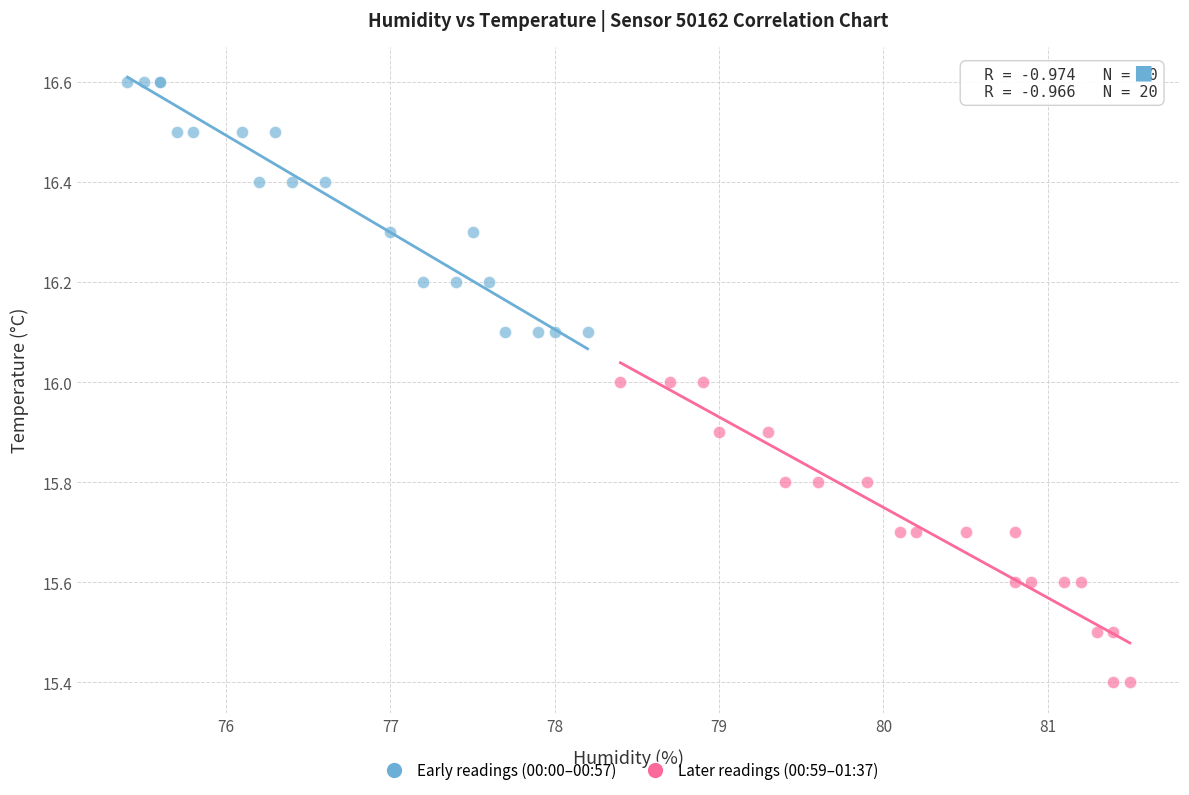

Which series has the largest Y range (max minus min)?

Later readings (00:59–01:37)